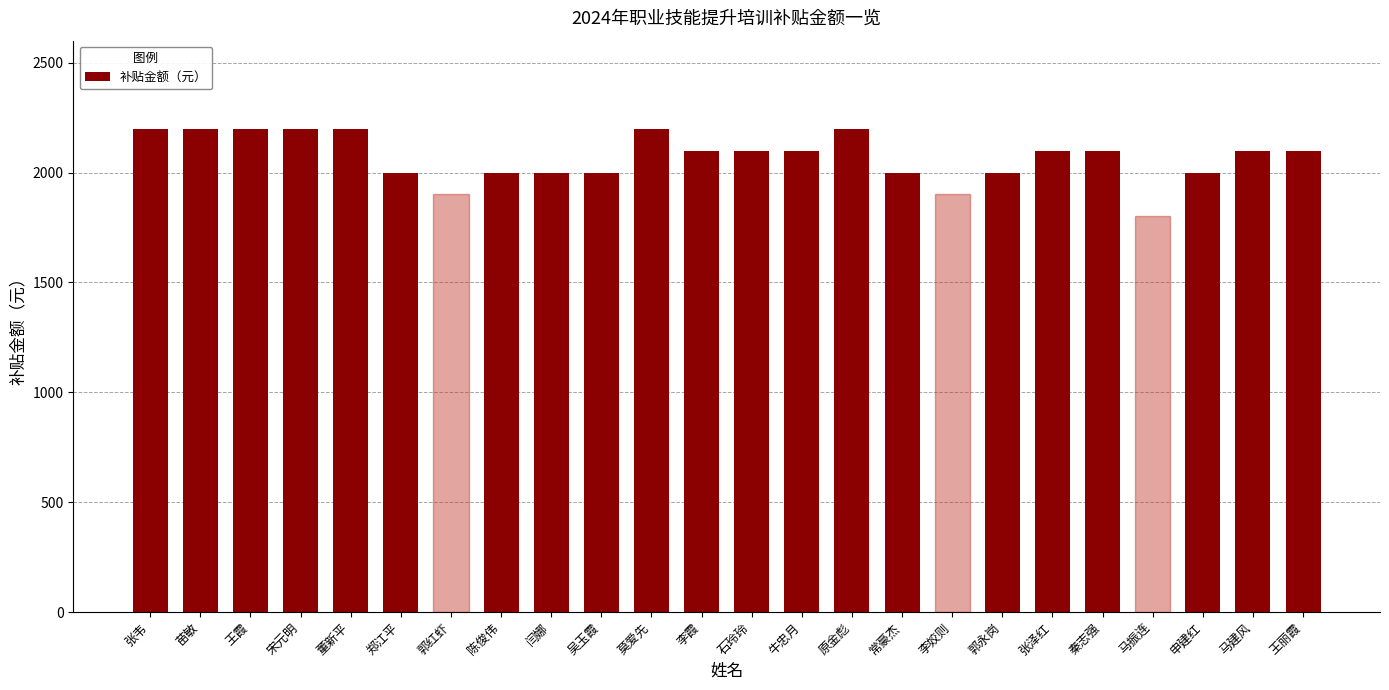

Reading right to left, transcribe all the data shown in this chart.

王丽霞=2100	马建风=2100	申建红=2000	马振连=1800	秦志强=2100	张泽红=2100	郭永岗=2000	李姣则=1900	常豪杰=2000	原金彪=2200	牛忠月=2100	石玲玲=2100	李霞=2100	莫爱先=2200	吴玉霞=2000	闫娜=2000	陈俊伟=2000	郭红虾=1900	郑江平=2000	董新平=2200	宋元明=2200	王霞=2200	苗敏=2200	张韦=2200